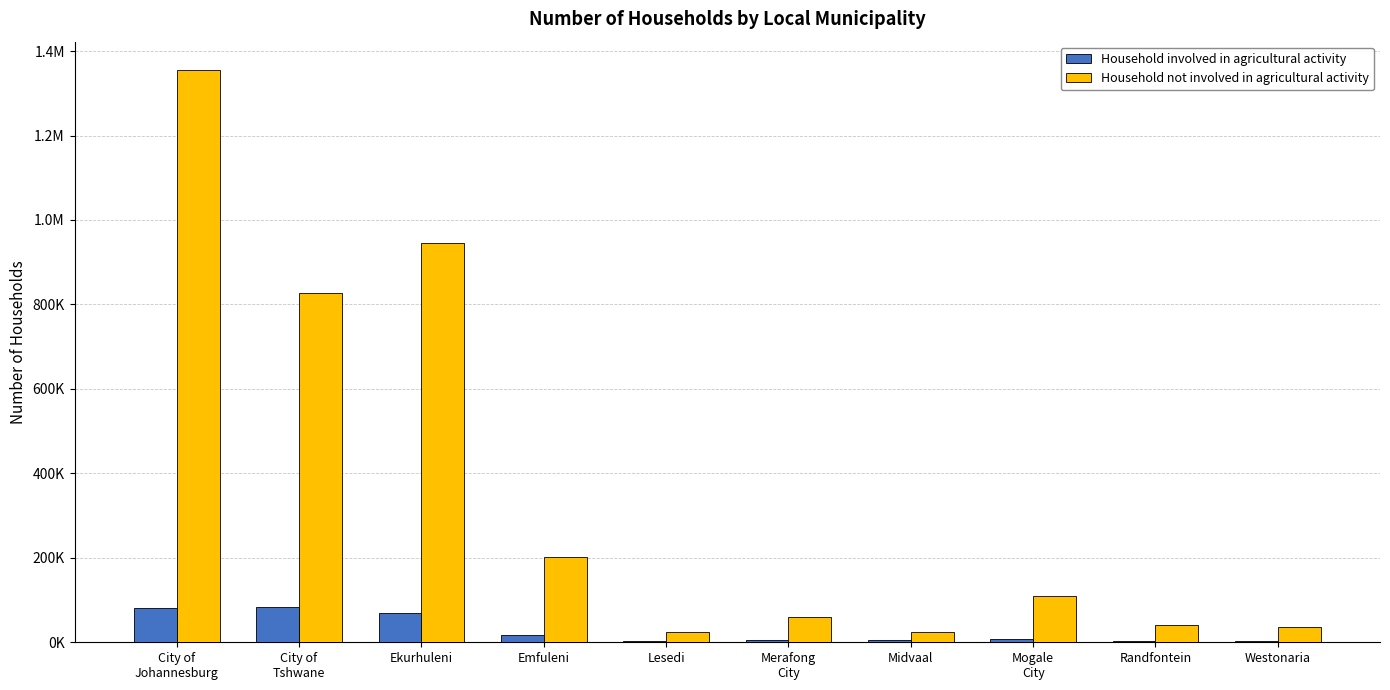

Are the bars horizontal?

No